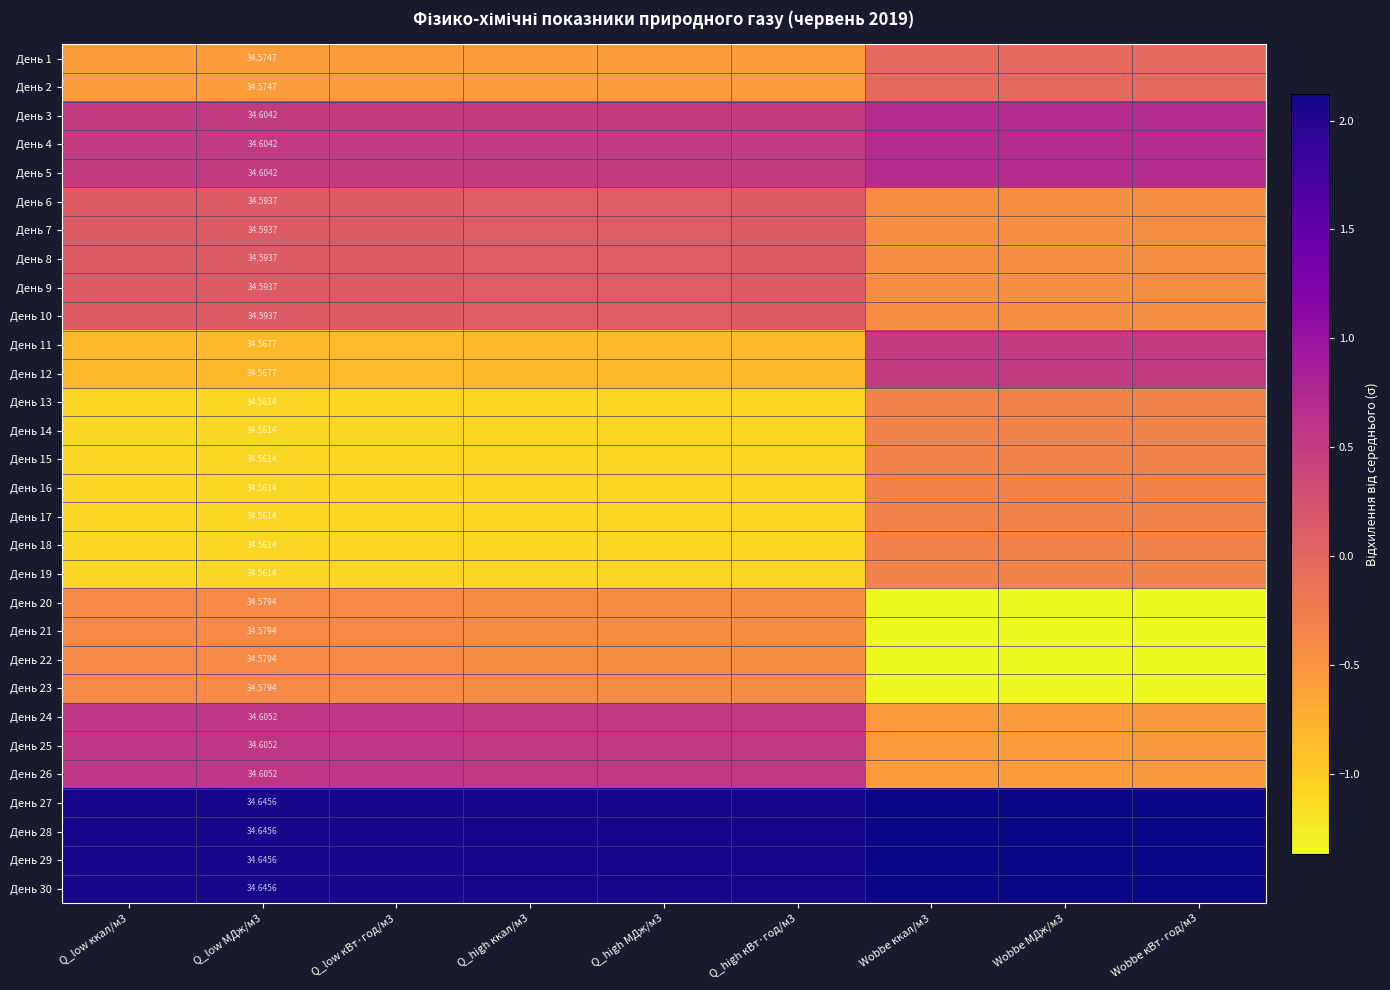

What is the average value of the День 27 series?

2.1